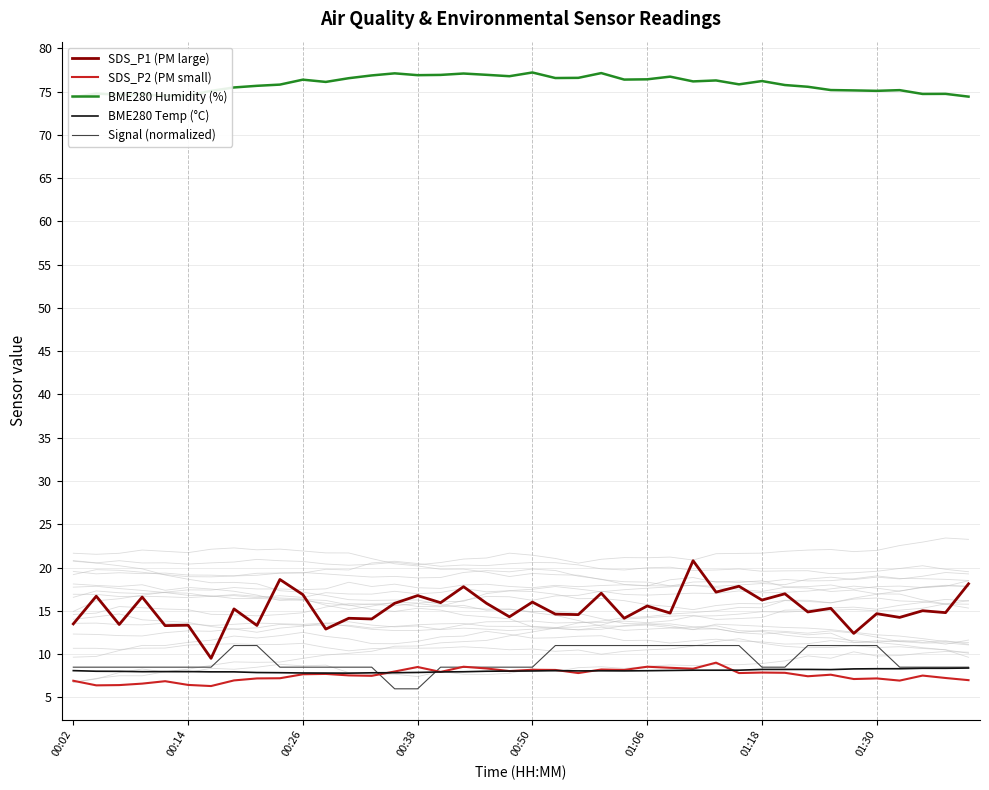

Does the chart display data point markers on the line(s)?

No